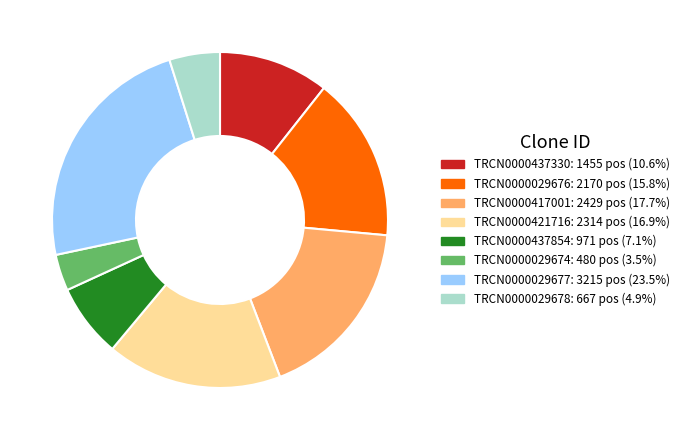

Which has a higher value, TRCN0000029678 or TRCN0000029674?

TRCN0000029678